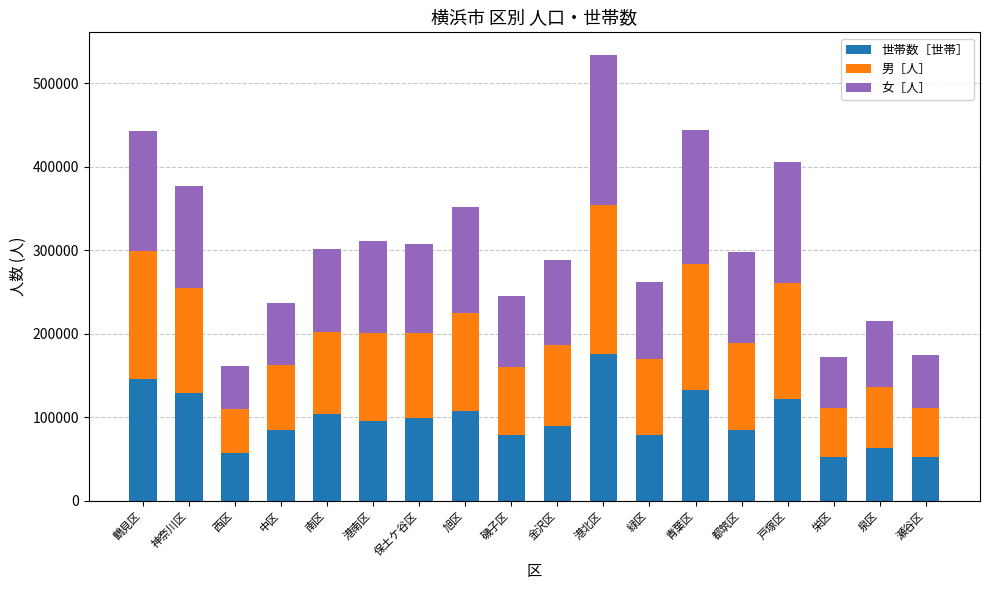

True or false: 世帯数［世帯］ has a value of 95526 at 港南区.

True